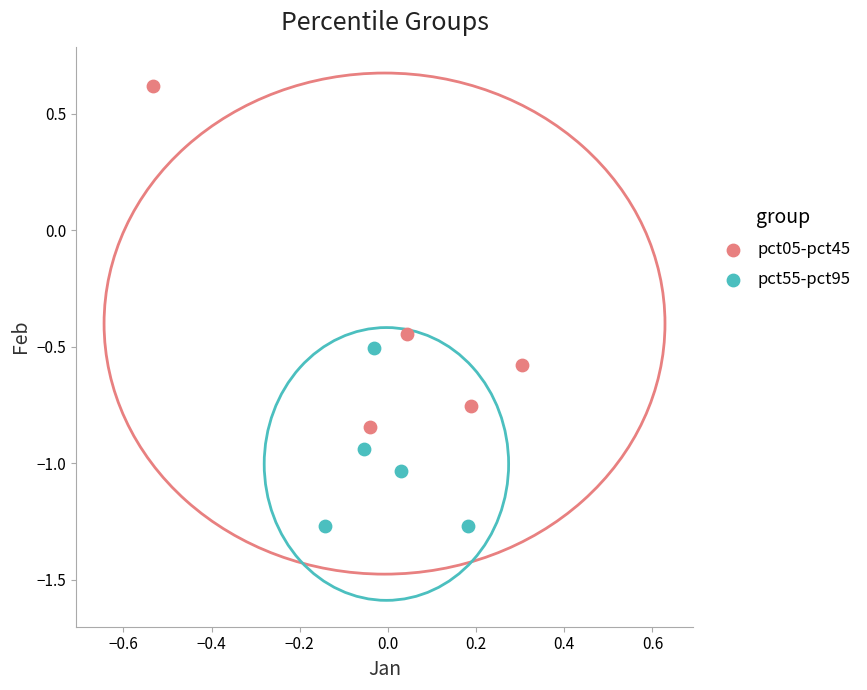

Which series reaches the maximum Y coordinate?

pct05-pct45